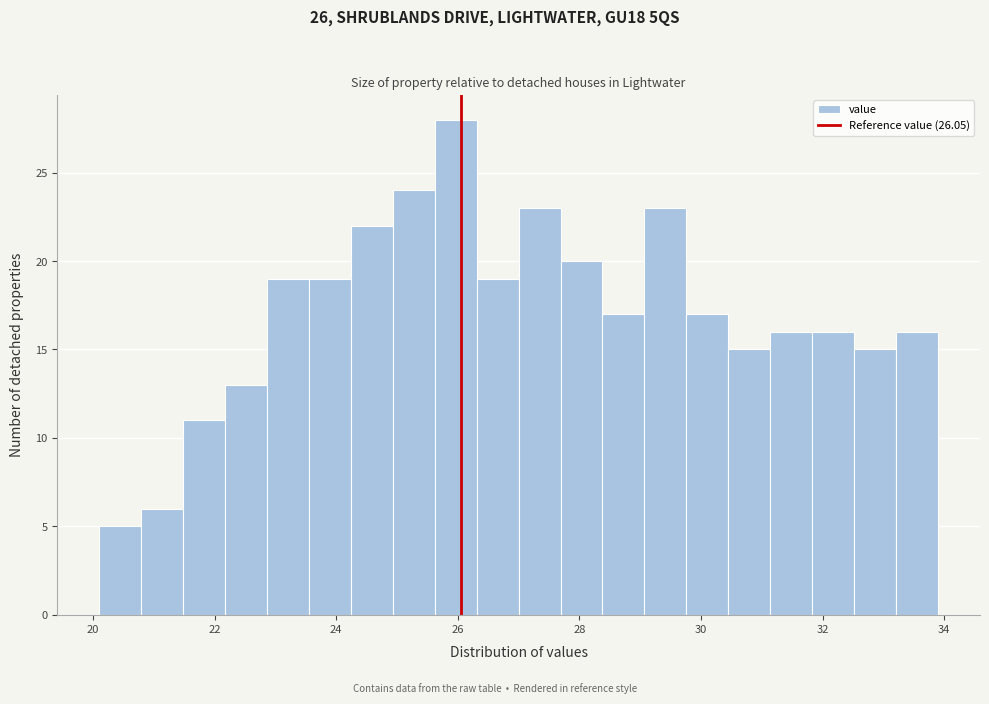

Around what value on the x-axis is the tallest bar? Give the approximate position of its centre, as read against the axis.

26.0